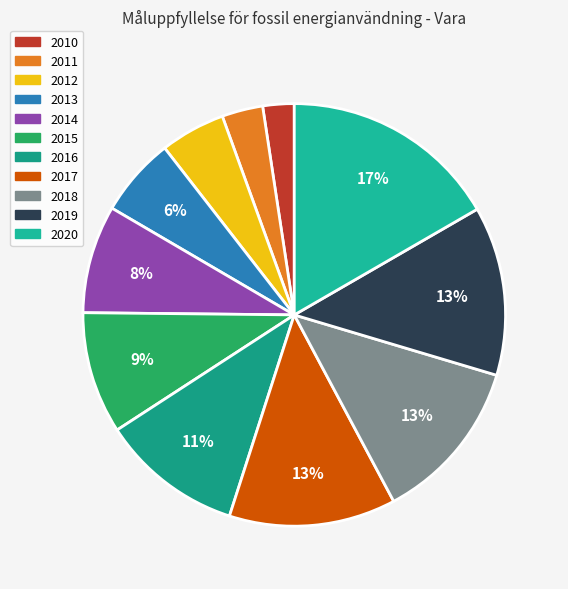

What percentage is NOT represented by 2014?

91.7%